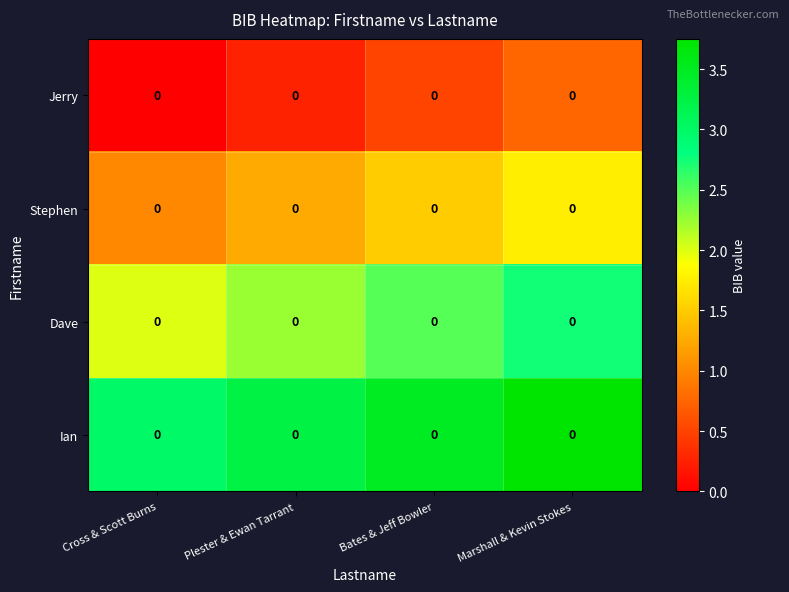

List the series in order of their overall mean, highest first.

Ian, Dave, Stephen, Jerry